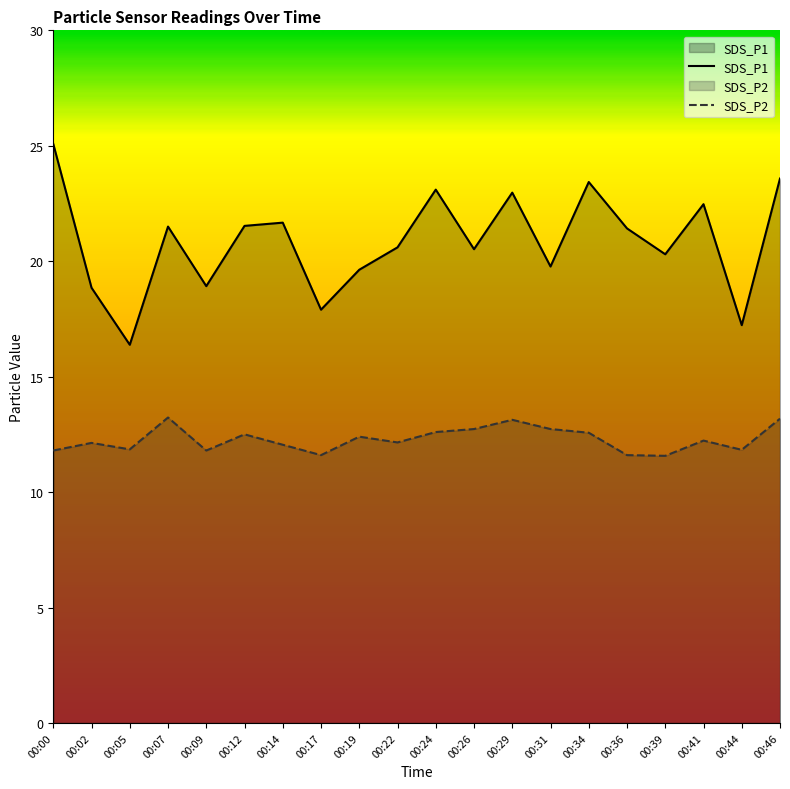

At which label is SDS_P2 closest to 12?

00:14